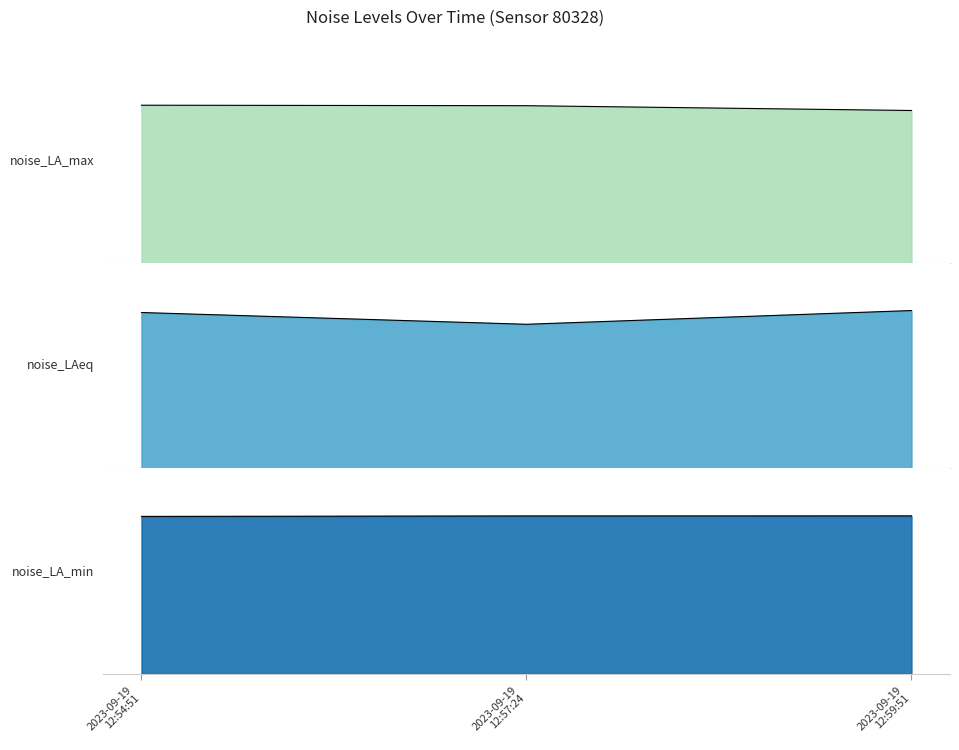

Rank the categories by noise_LAeq_line value from lowest to highest.

2023-09-19
12:57:24, 2023-09-19
12:54:51, 2023-09-19
12:59:51